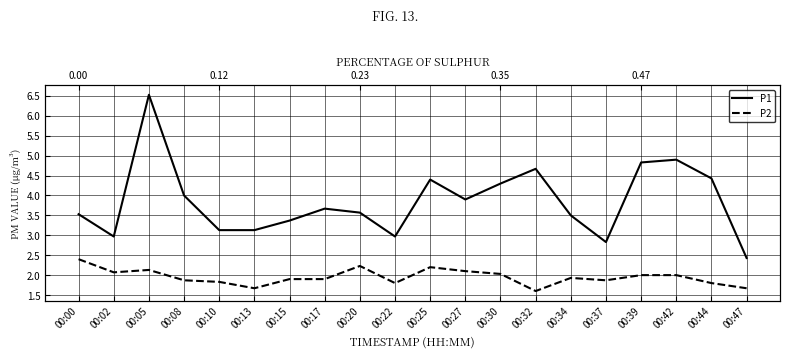

Reading left to right, what are all the values shown in this chart?

P1: 3.5	3.0	6.5	4.0	3.1	3.1	3.4	3.7	3.6	3.0	4.4	3.9	4.3	4.7	3.5	2.8	4.8	4.9	4.4	2.4
P2: 2.4	2.1	2.1	1.9	1.8	1.7	1.9	1.9	2.2	1.8	2.2	2.1	2.0	1.6	1.9	1.9	2.0	2.0	1.8	1.7